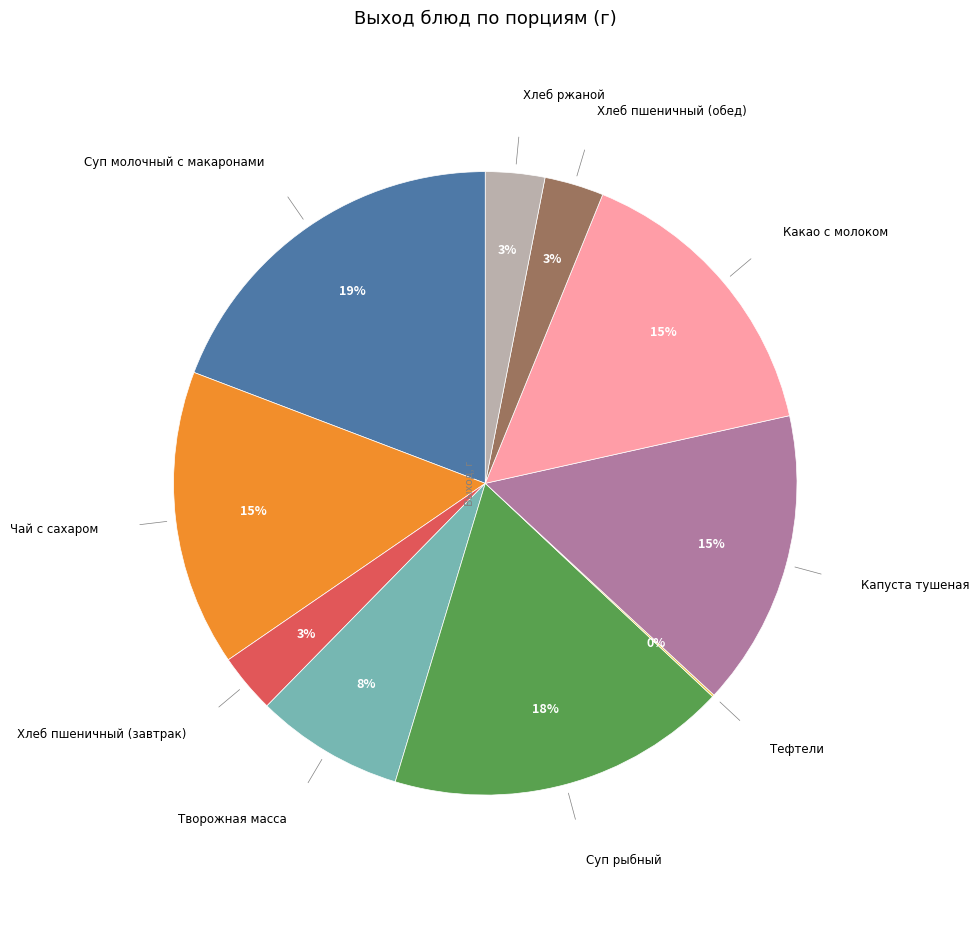

To the nearest percent, what is the average slice percentage?

10%